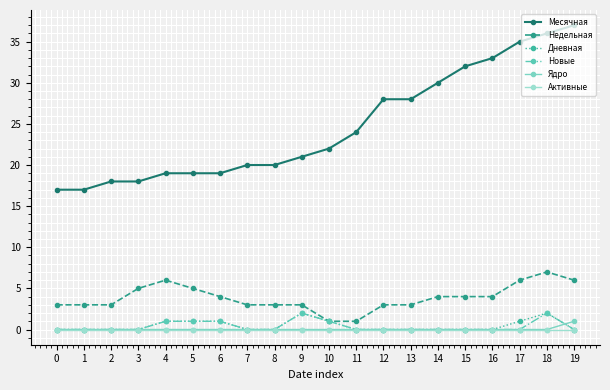

True or false: Активные has more than 0 points higher than both neighbors.

False